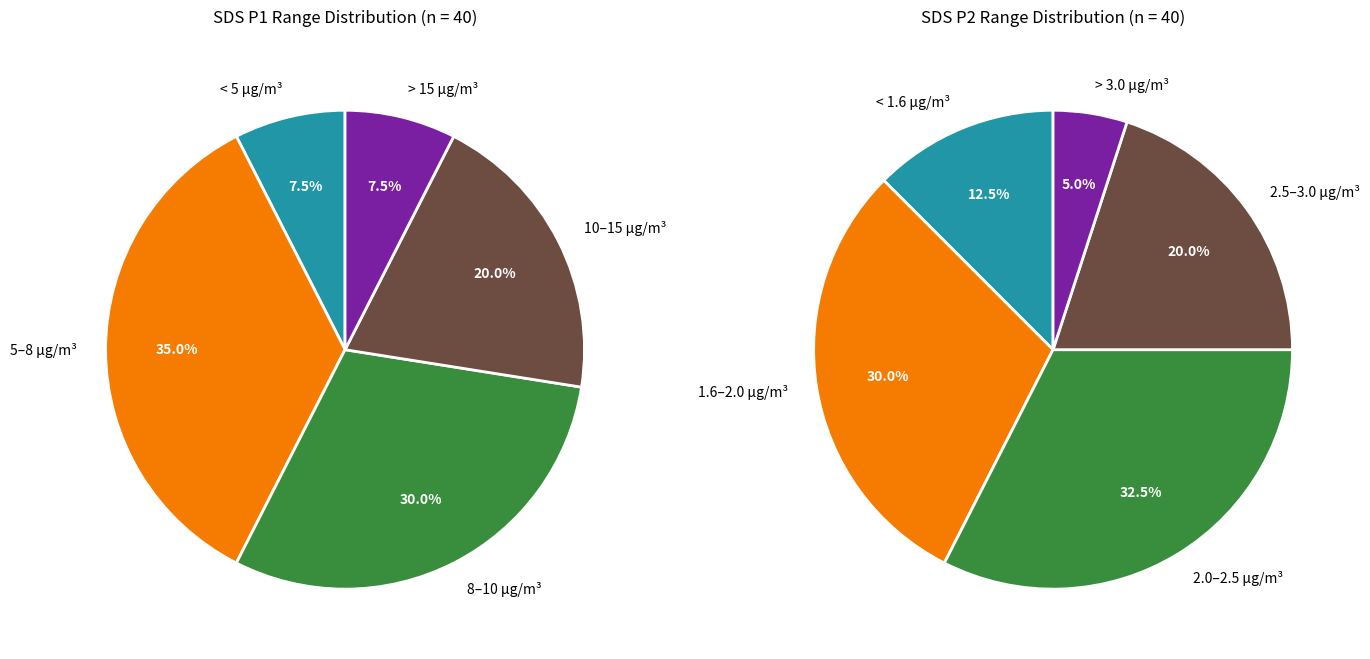

Is there a majority slice in this chart?

No